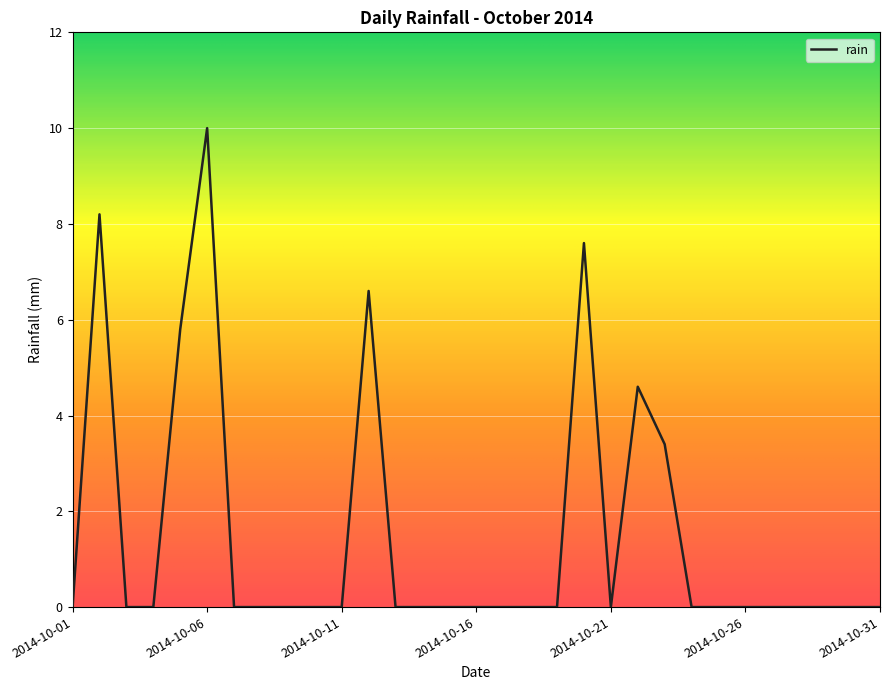

What is the greatest value displayed?

10.0